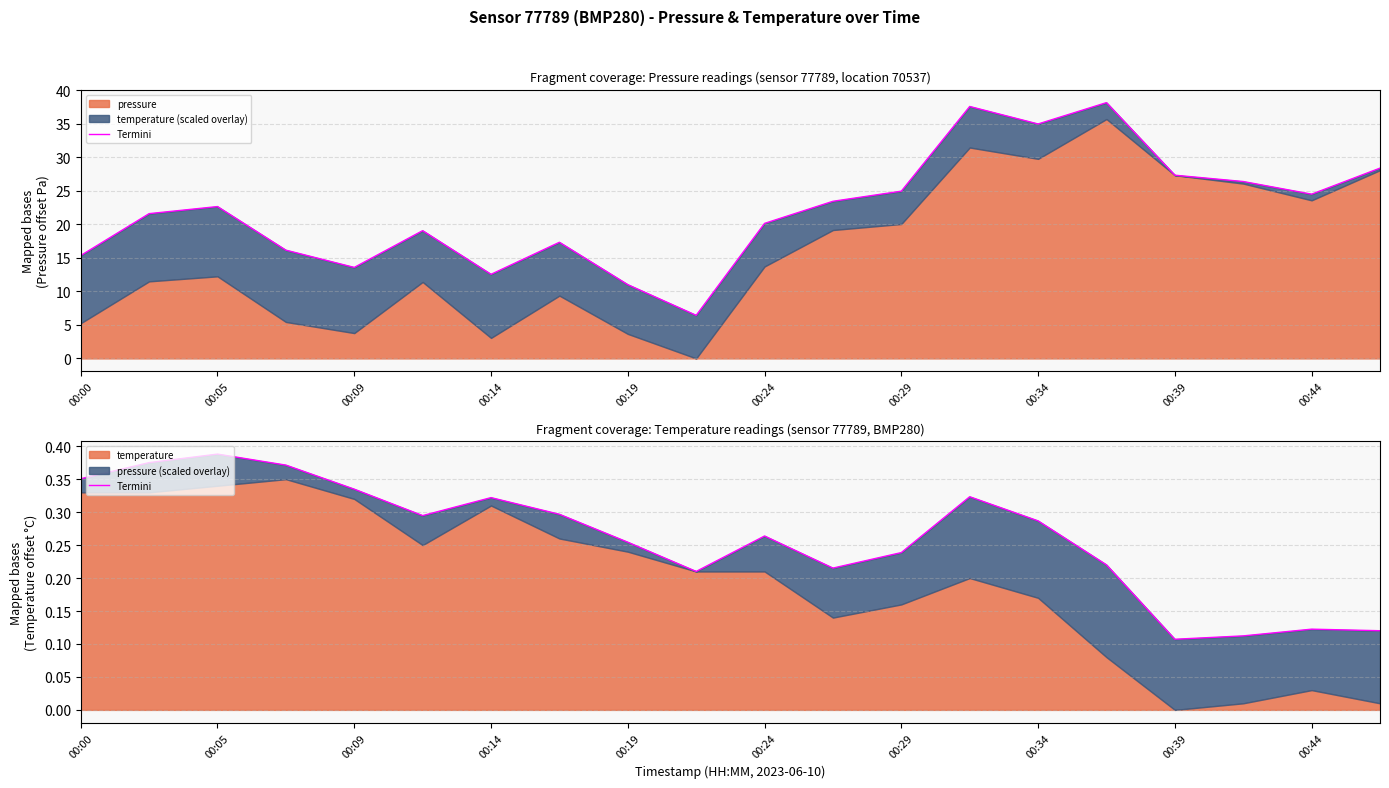

What is the sum of the values at 00:44 and 12?

0.4